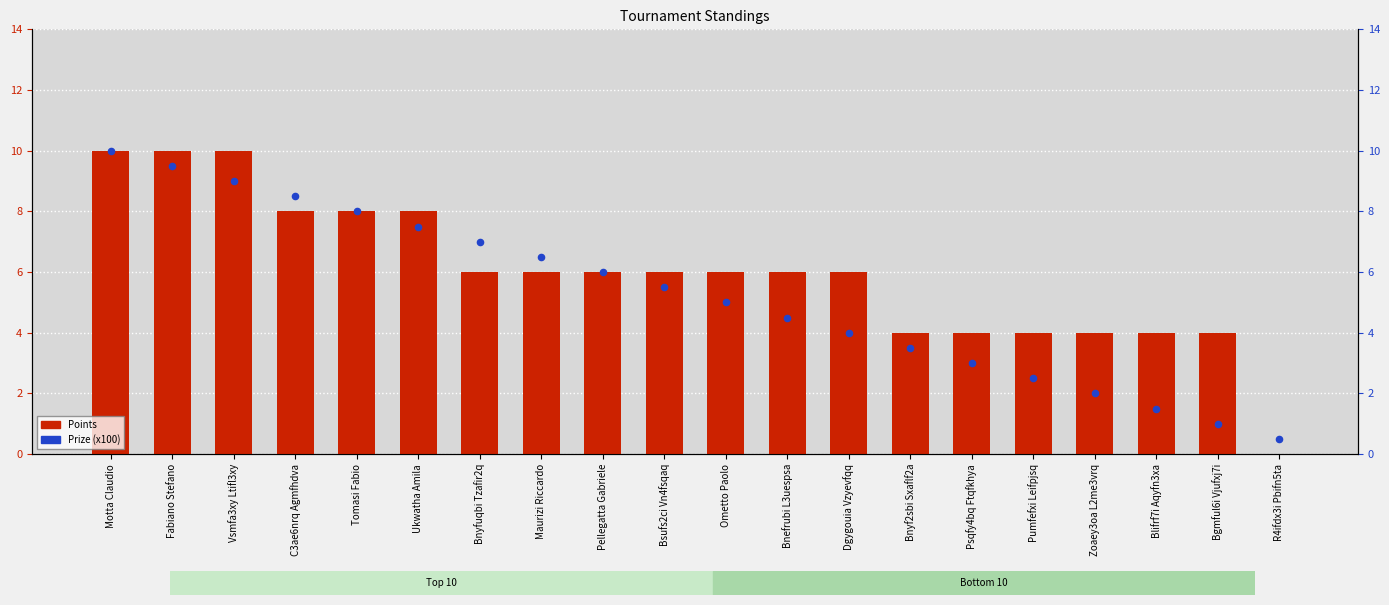

Which series contains the highest Y value?

Points